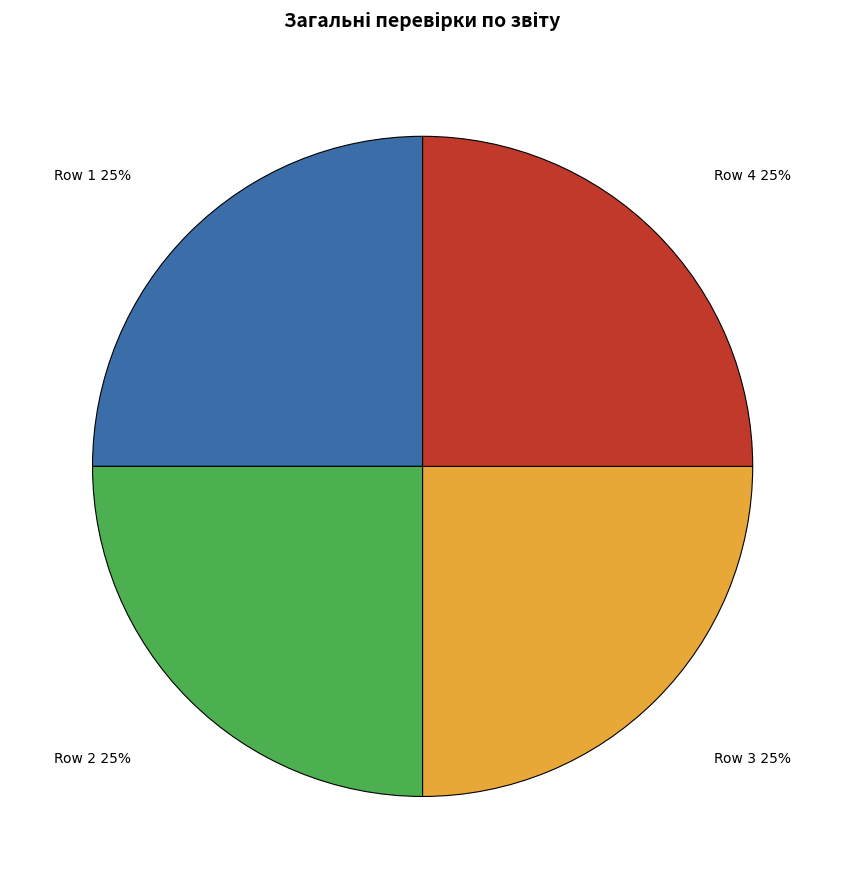

Does Row 3 represent more than half of the total?

No